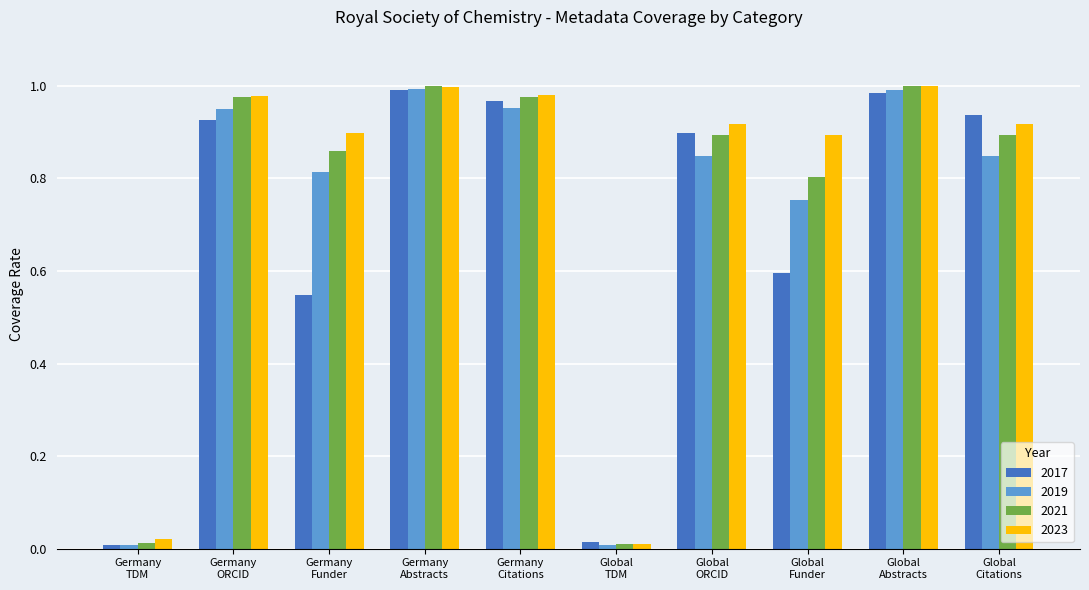

Which series changed the most between Germany
ORCID and Global
TDM?

2023